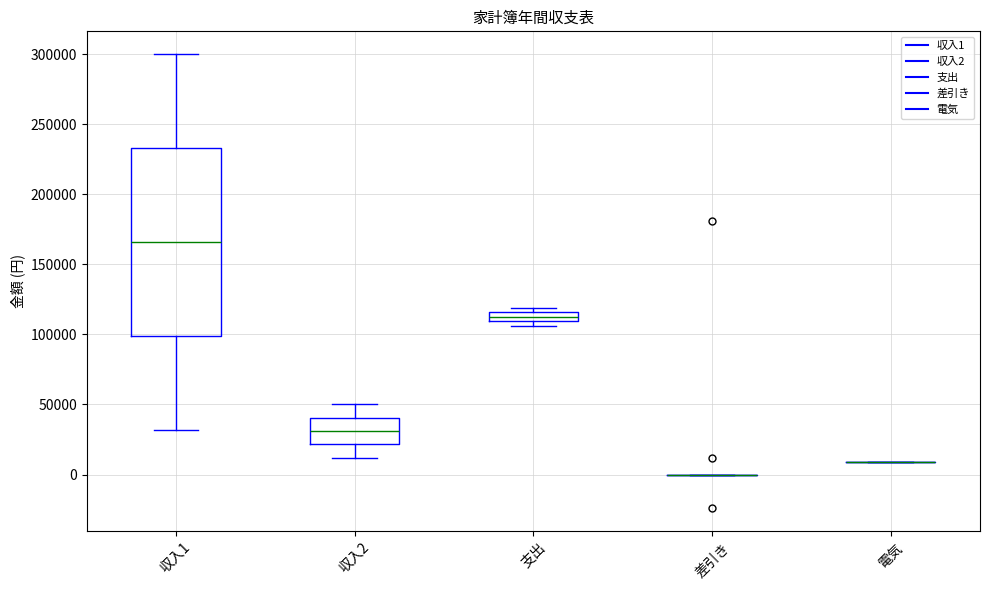

Which box is the tallest, from its lower edge to its upper edge?

収入1